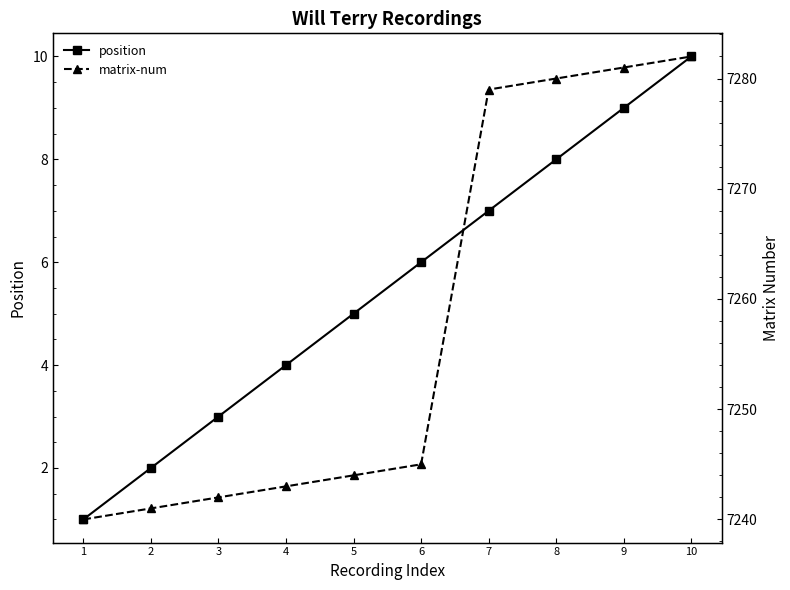

Is it true that matrix-num equals 7240 at 1?

True